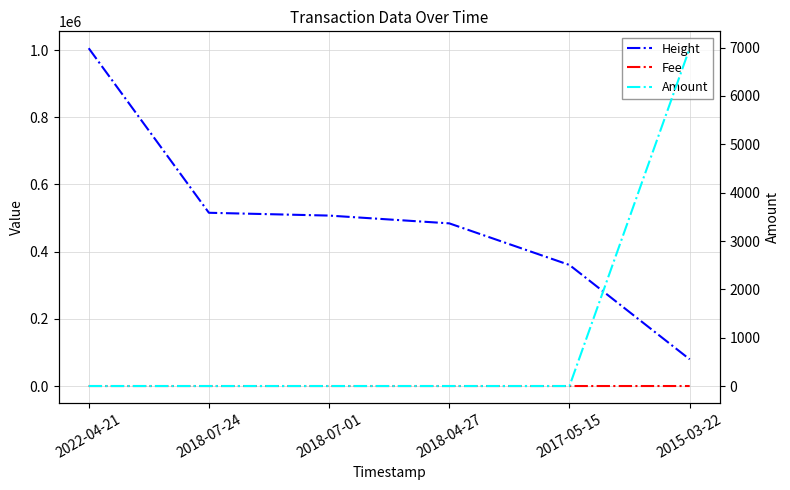

Which series changed the most between 2018-07-01 and 2018-04-27?

Height